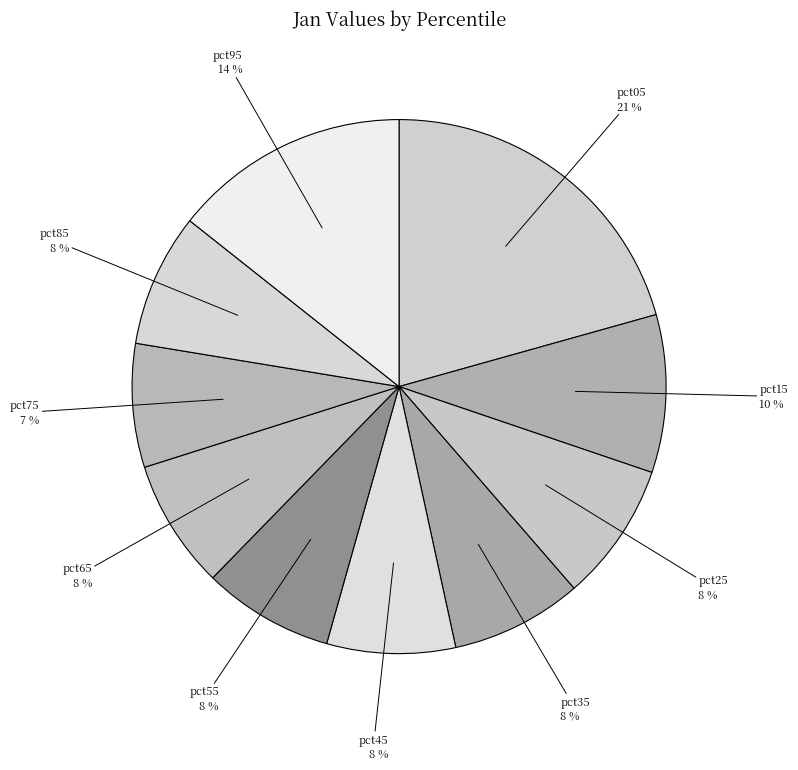

How many segments does this pie chart have?

10